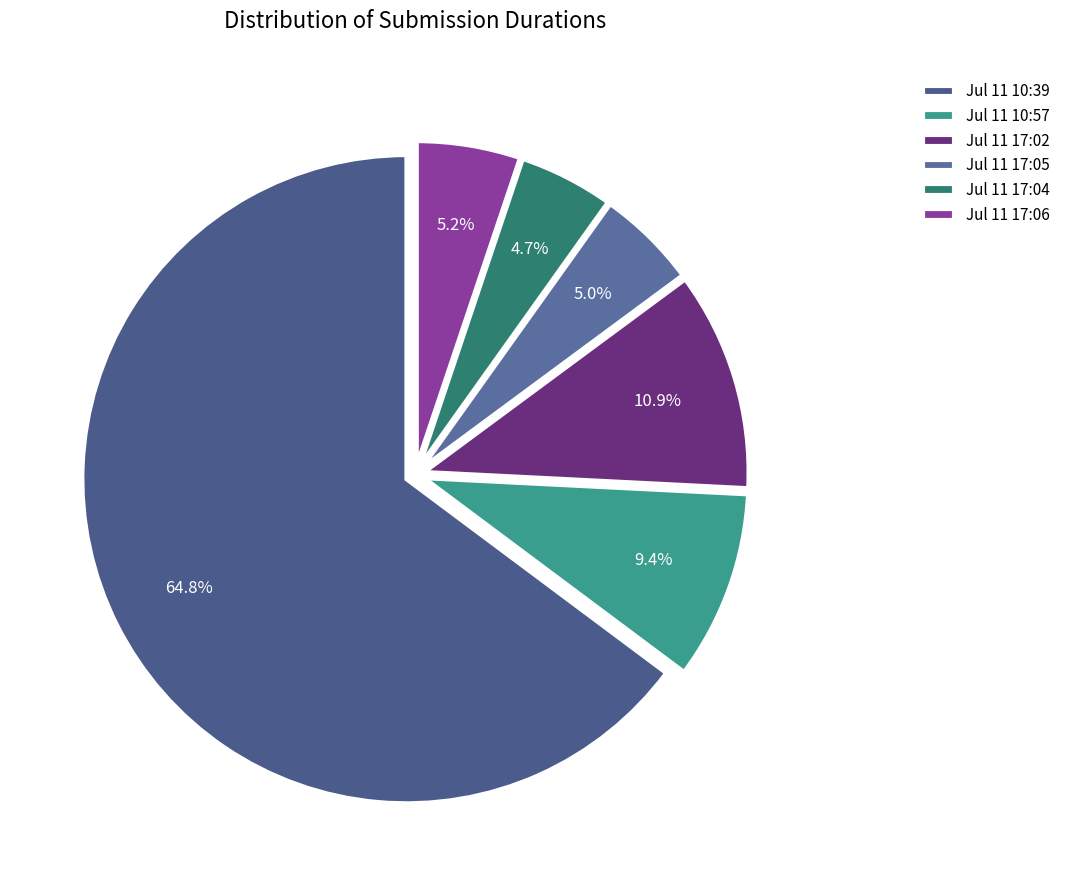

Rank the categories by value from highest to lowest.

Jul 11 10:39, Jul 11 17:02, Jul 11 10:57, Jul 11 17:06, Jul 11 17:05, Jul 11 17:04